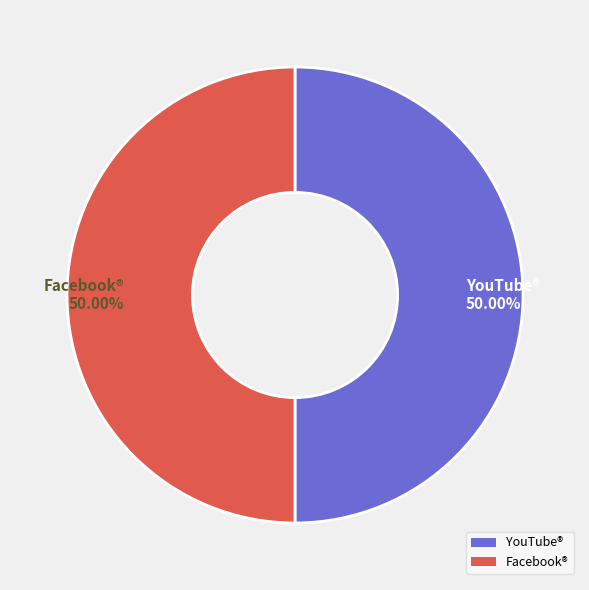

What percentage do Facebook® and YouTube® together represent?

100.0%